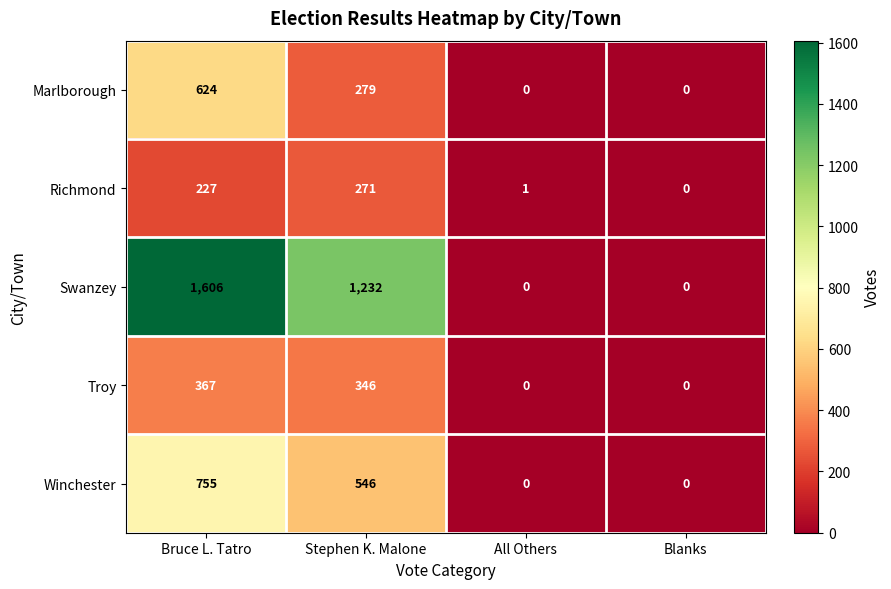

The value of Richmond at Bruce L. Tatro is 227. True or false?

True